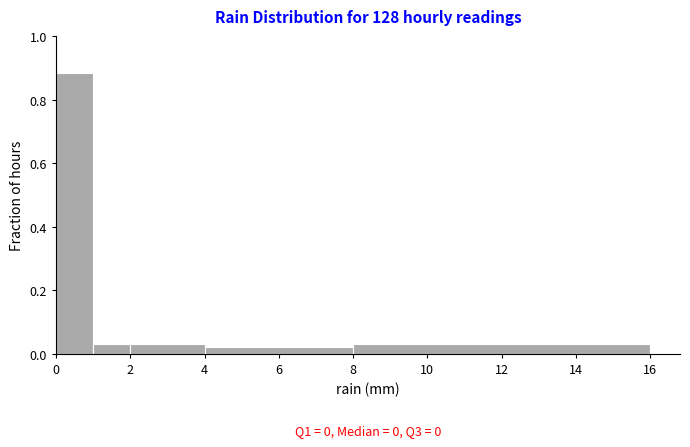

Which range on the x-axis has the tallest bar?

0 to 1